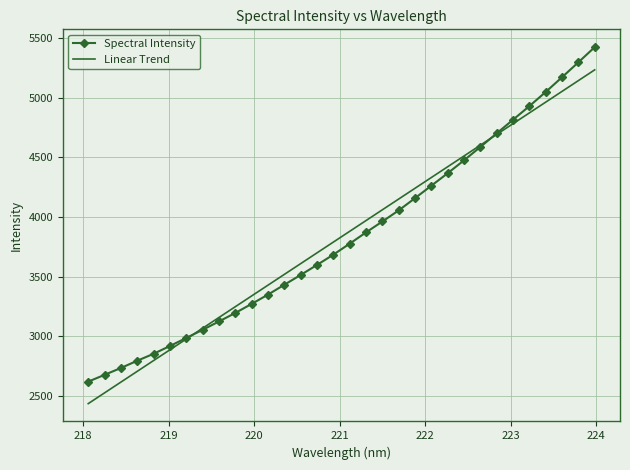

Rank the series by their maximum value, from lowest to highest.

Linear Trend, Spectral Intensity